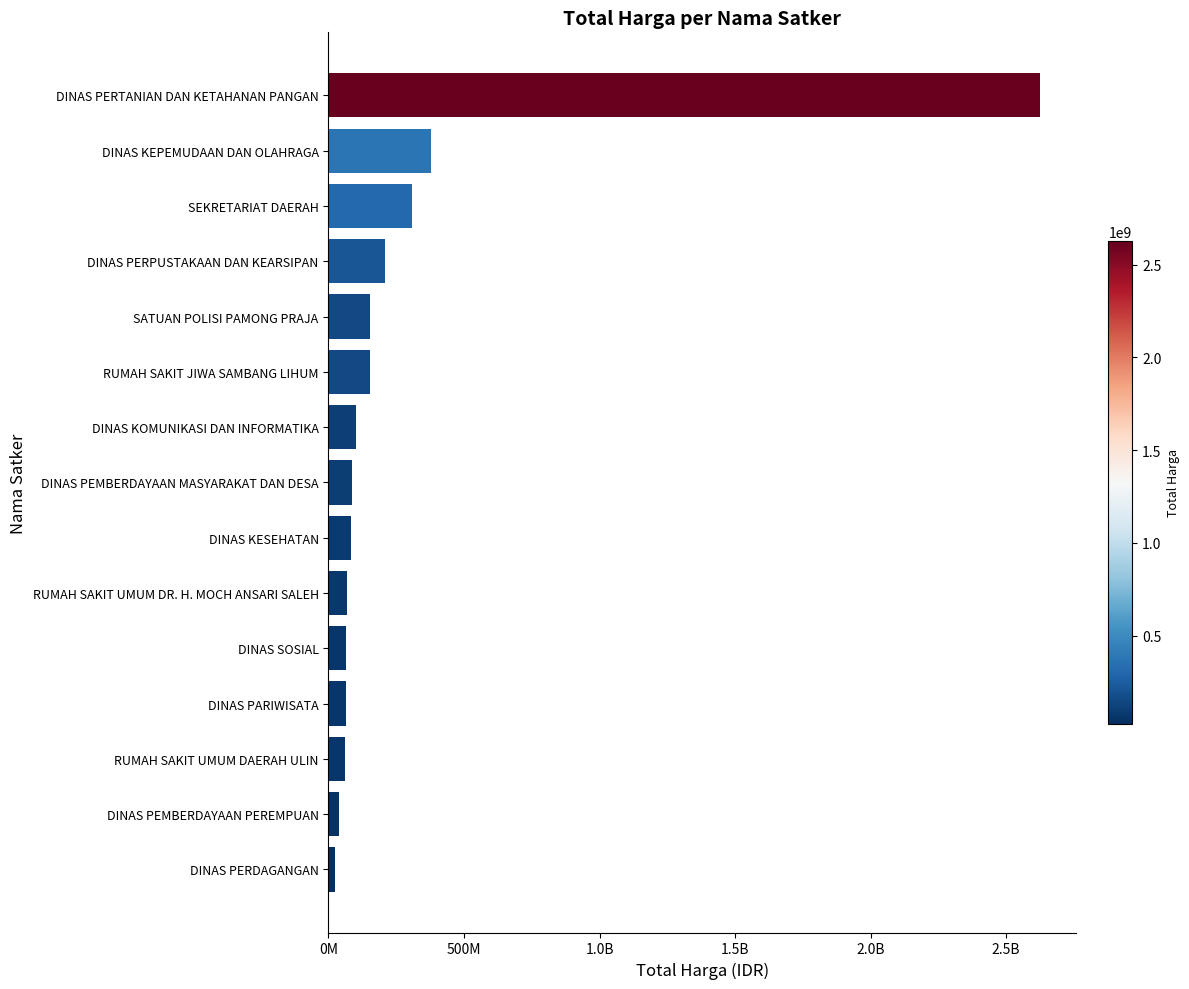

What is the average value?

295046345